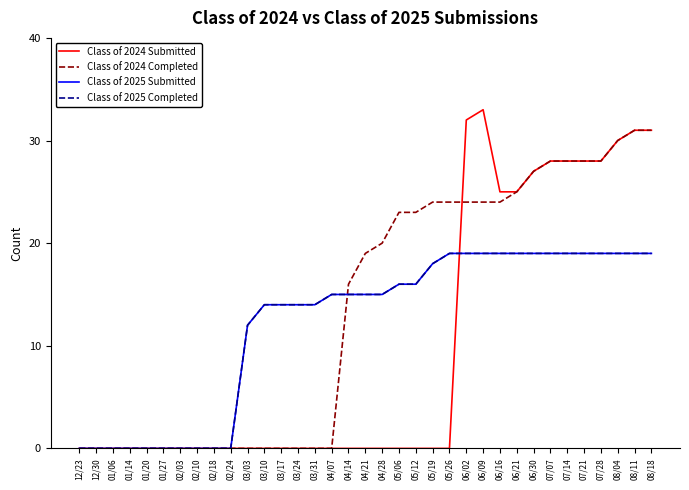

Which series changed the most between 04/14 and 06/16?

Class of 2024 Submitted